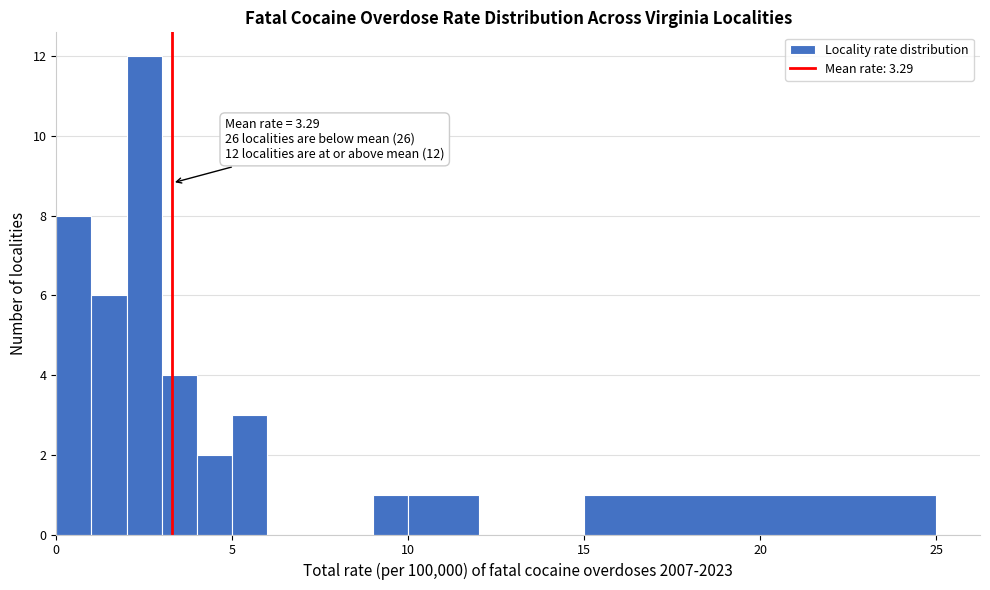

Around what value on the x-axis is the tallest bar? Give the approximate position of its centre, as read against the axis.

2.5